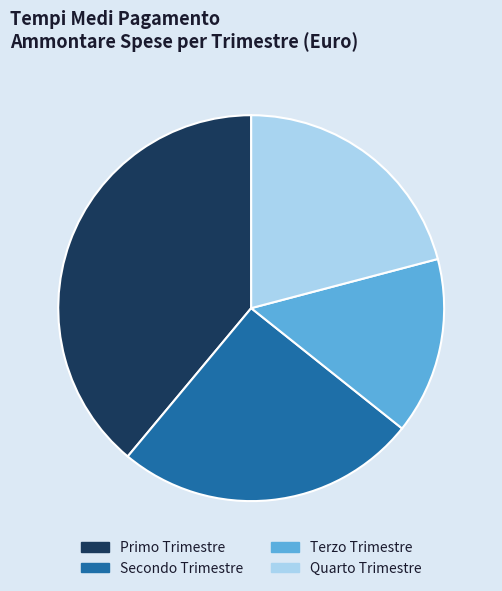

How many segments does this pie chart have?

4